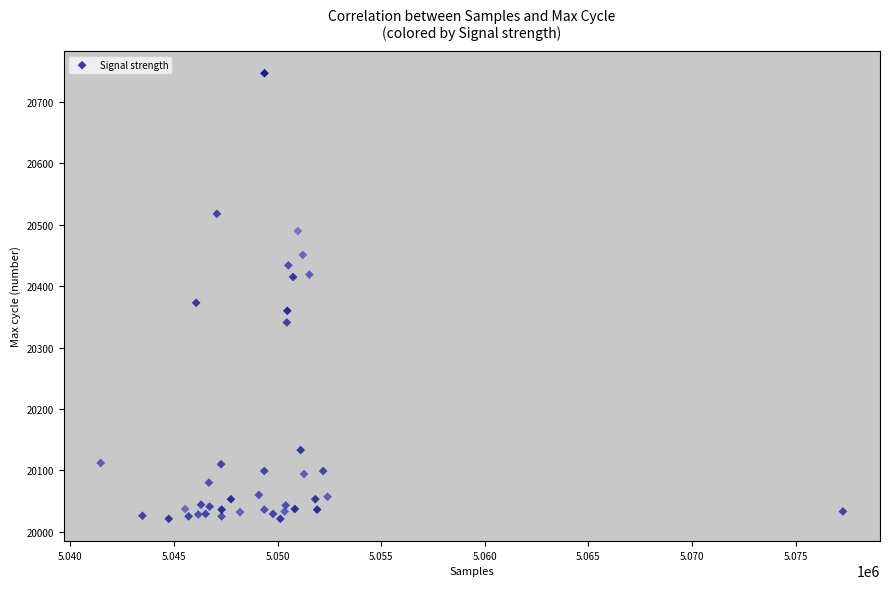

What Y value in the scatter plot is closest to 20384?

20373